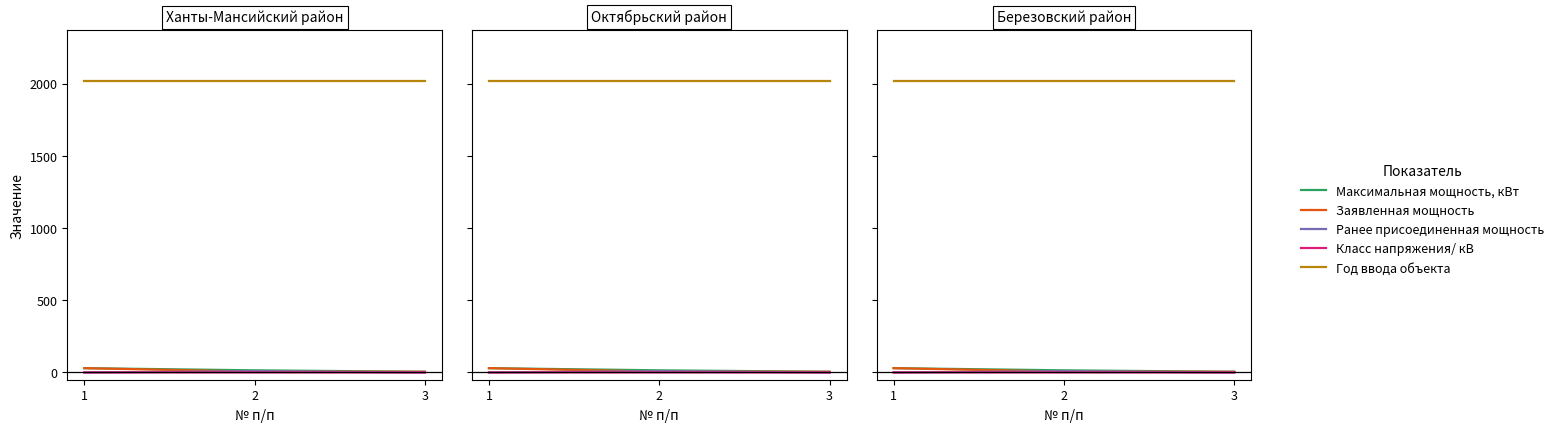

The Класс напряжения/ кВ series shows 0.2 at 3. True or false?

True